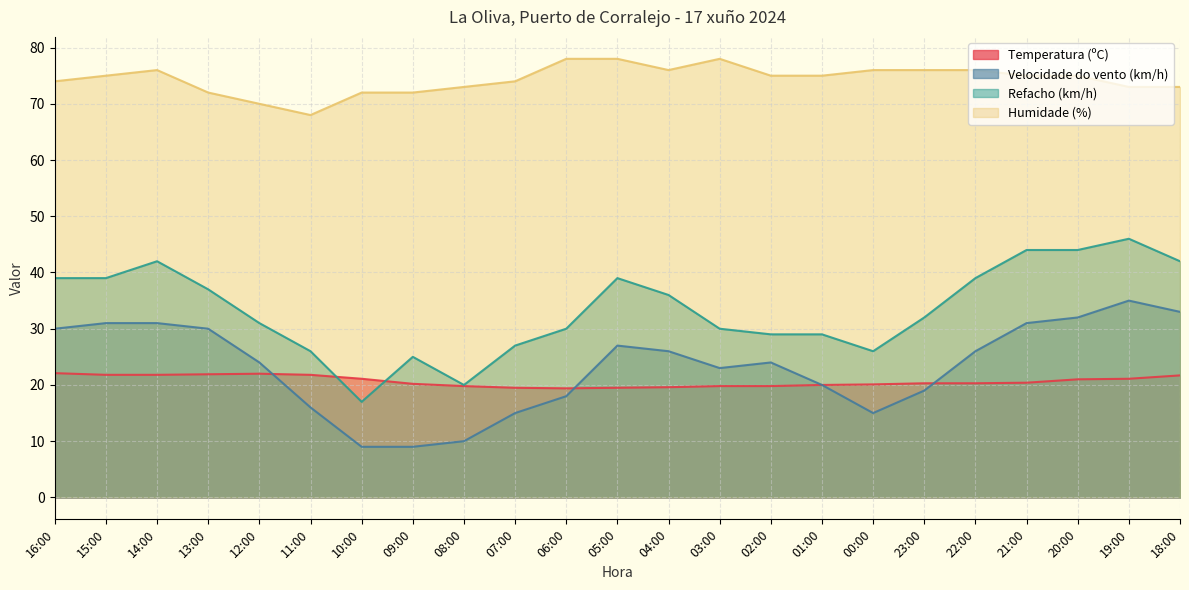

Rank the series at 23:00 from highest to lowest value.

Humidade (%), Refacho (km/h), Temperatura (ºC), Velocidade do vento (km/h)